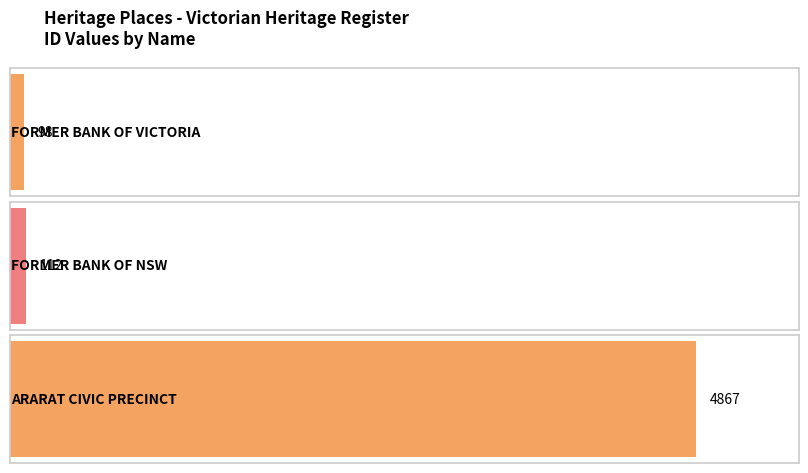

Reading left to right, list all the values displayed in this chart.

FORMER BANK OF VICTORIA=98	FORMER BANK OF NSW=112	ARARAT CIVIC PRECINCT=4867